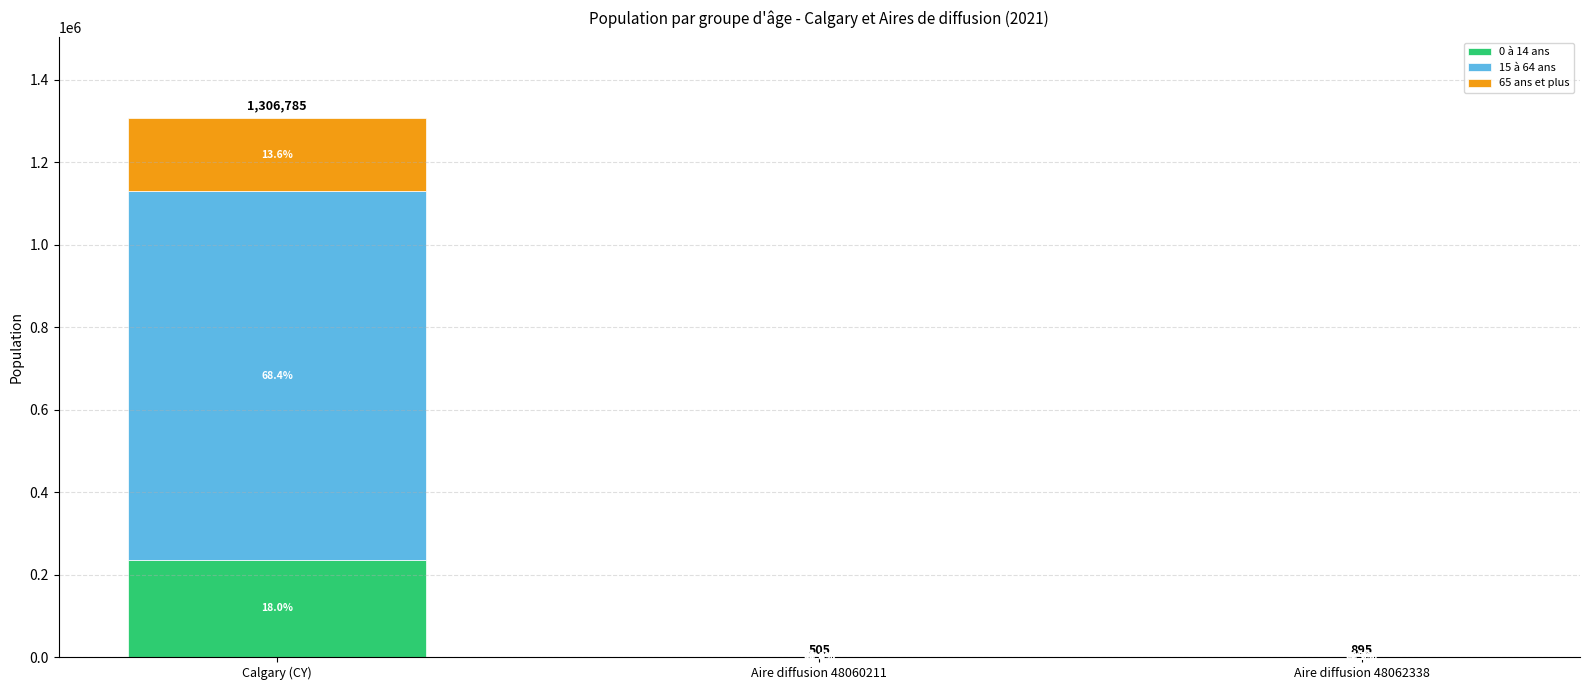

Are the bars grouped side by side (vs. stacked)?

No